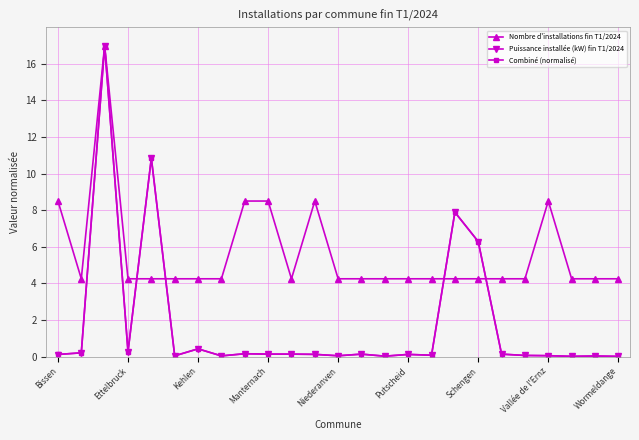

Which series has the widest spread of values?

Puissance installée (kW) fin T1/2024